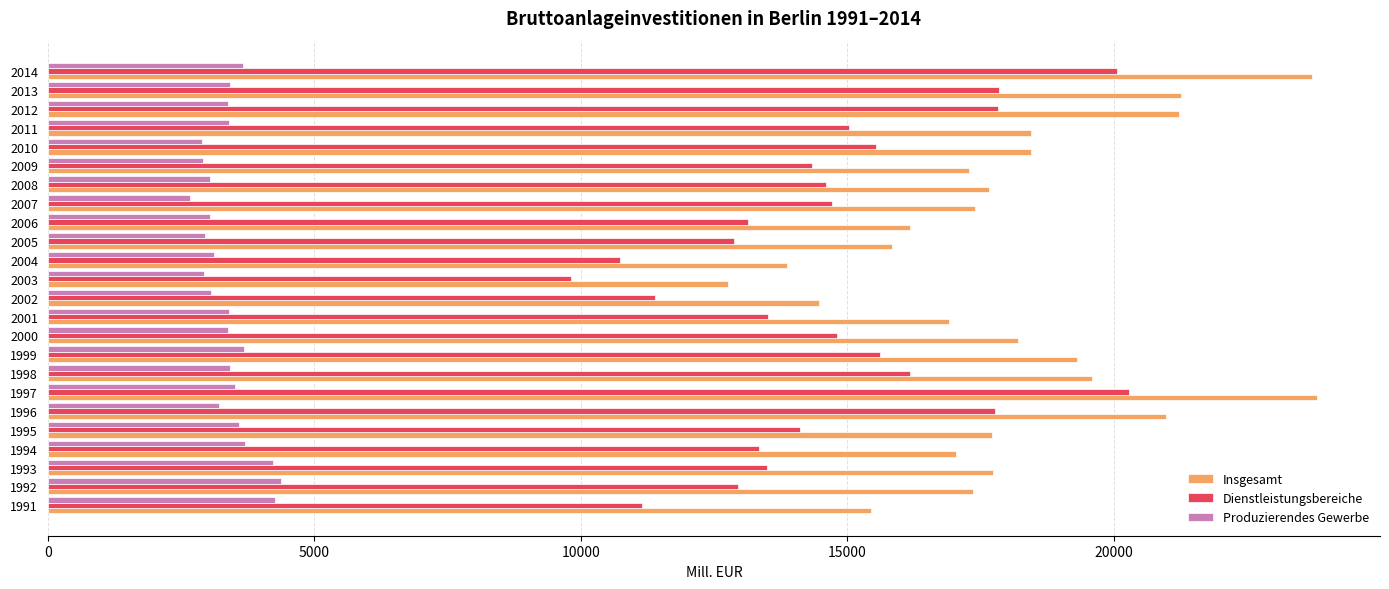

What is the difference between the maximum and minimum values in the Dienstleistungsbereiche series?

10465.0